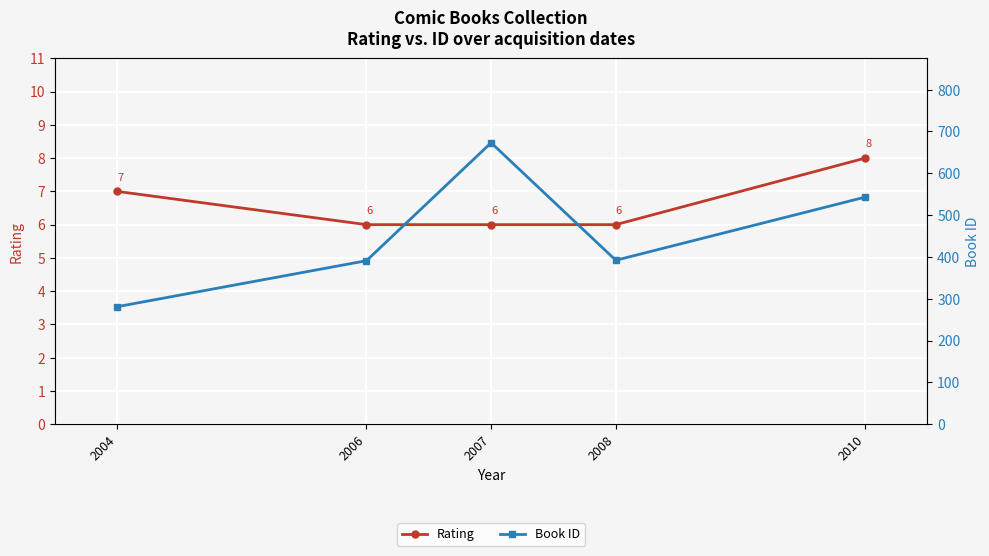

At which category does Book ID reach its first local valley?

2008